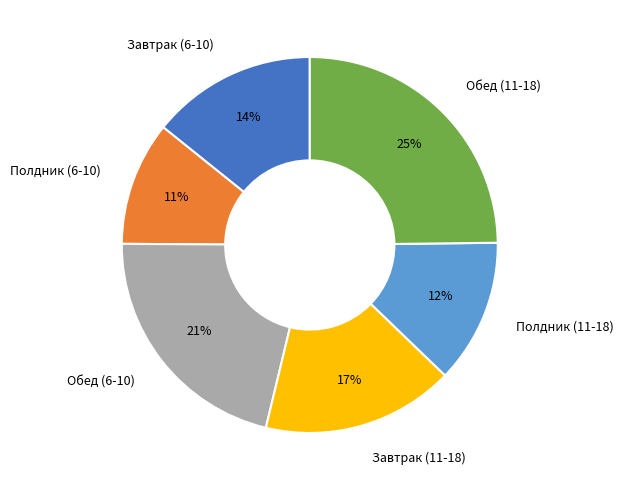

Does any single category account for the majority?

No